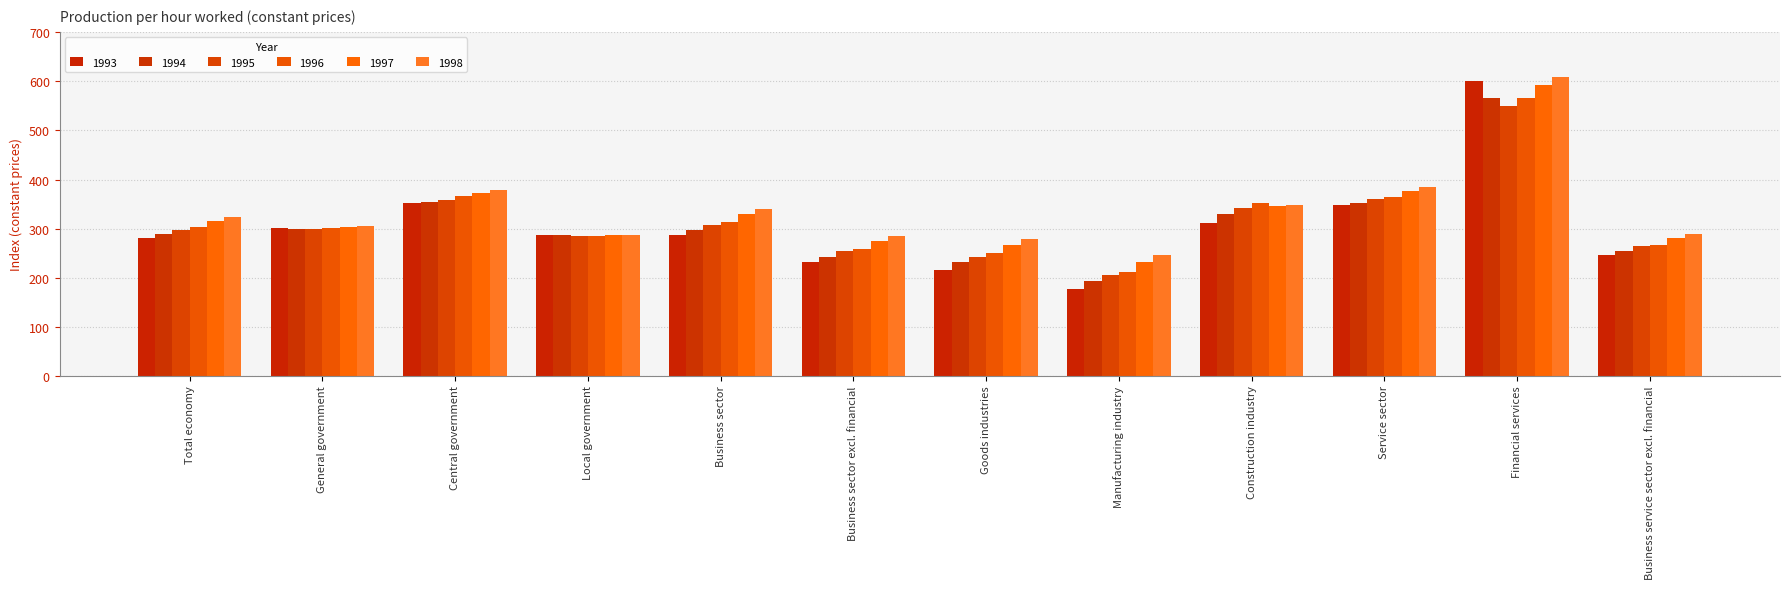

List the series in order of their peak value, highest first.

1998, 1993, 1997, 1996, 1994, 1995